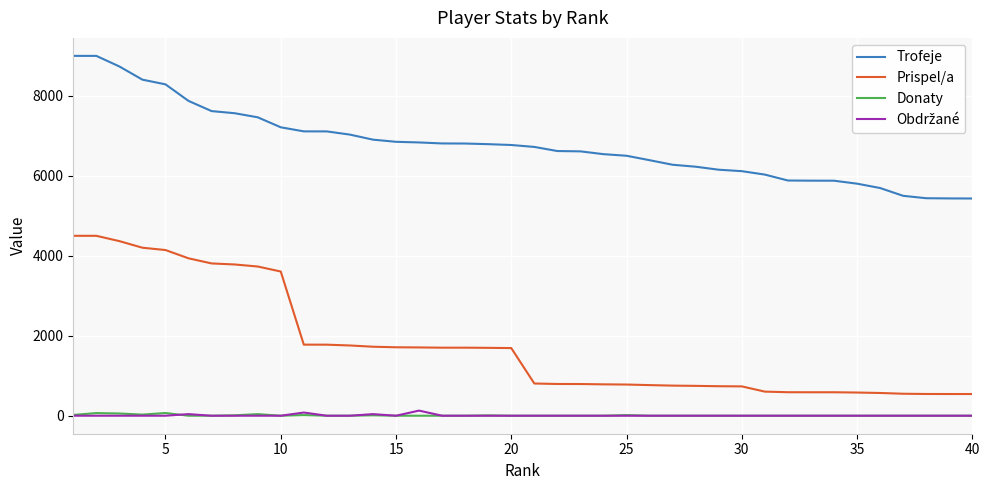

Which series has the largest range (max minus min)?

Prispel/a